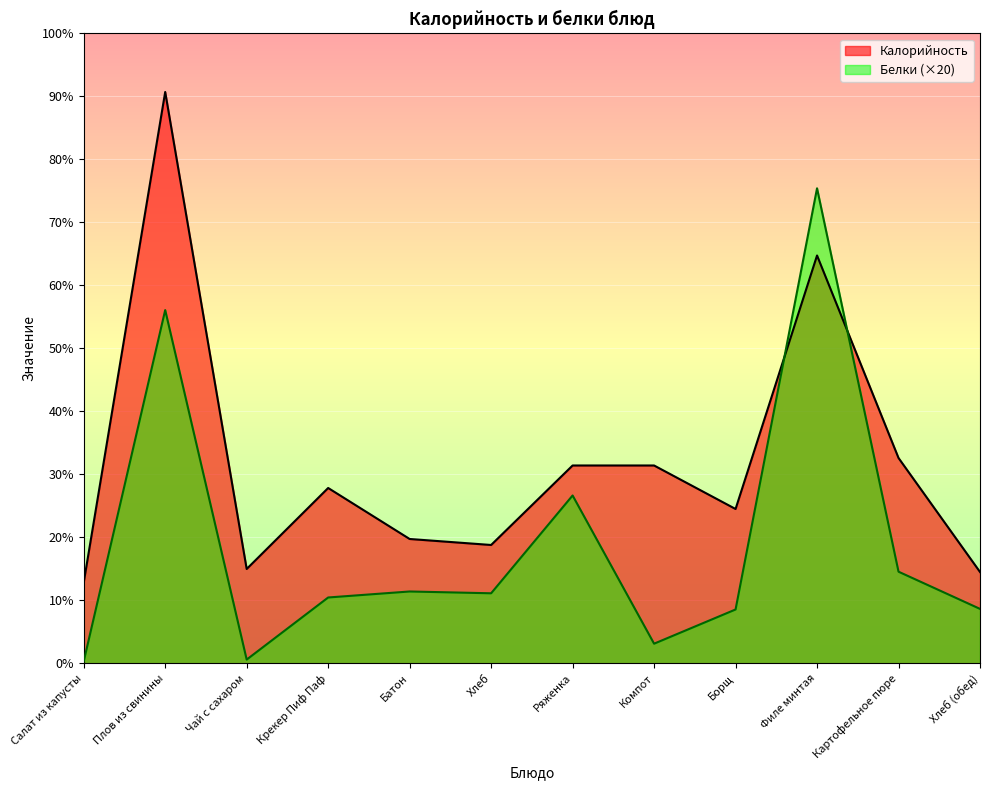

True or false: Белки and Калорийность cross at least once.

True